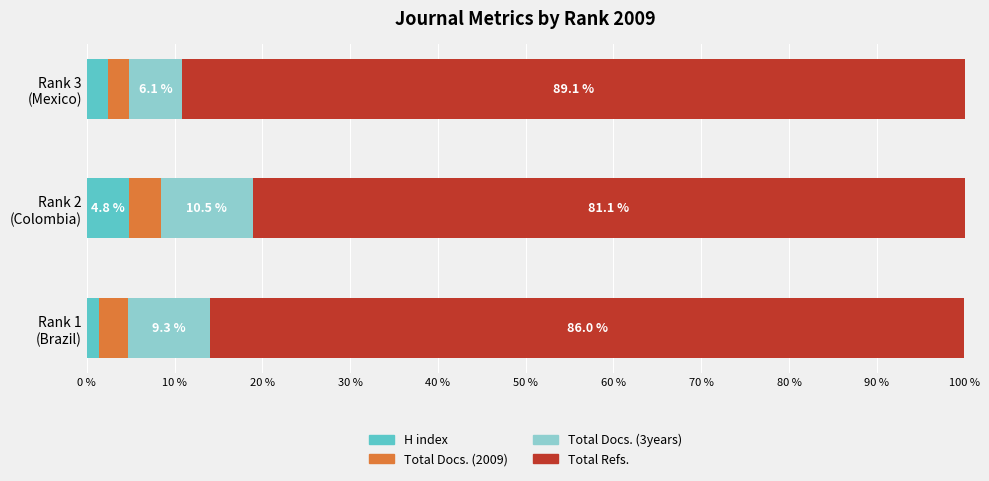

What is the highest value of the H index series?

4.8